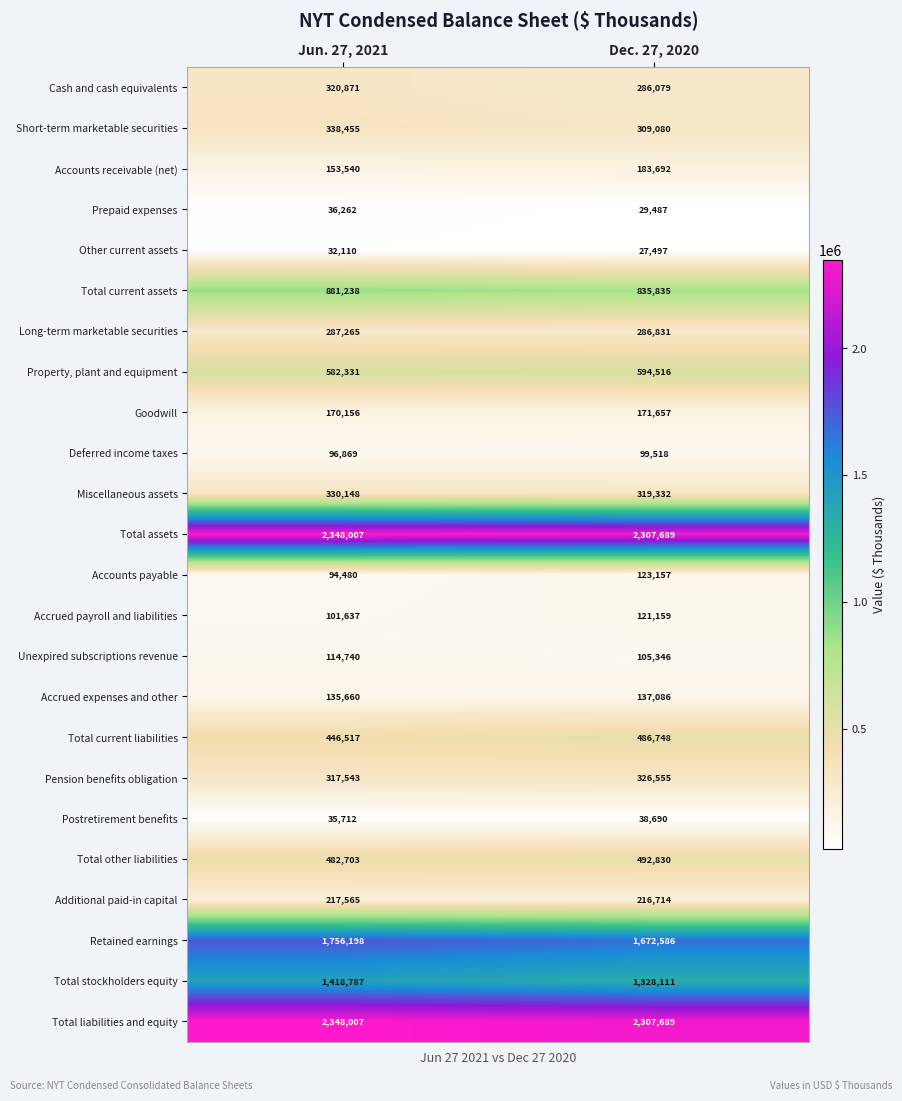

The value of Property, plant and equipment at Dec. 27, 2020 is 271327. True or false?

False